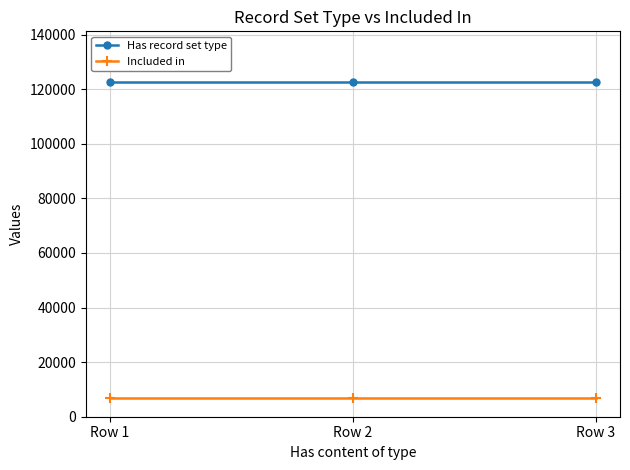

What is the spread (max minus min) of values at Row 2?

115802